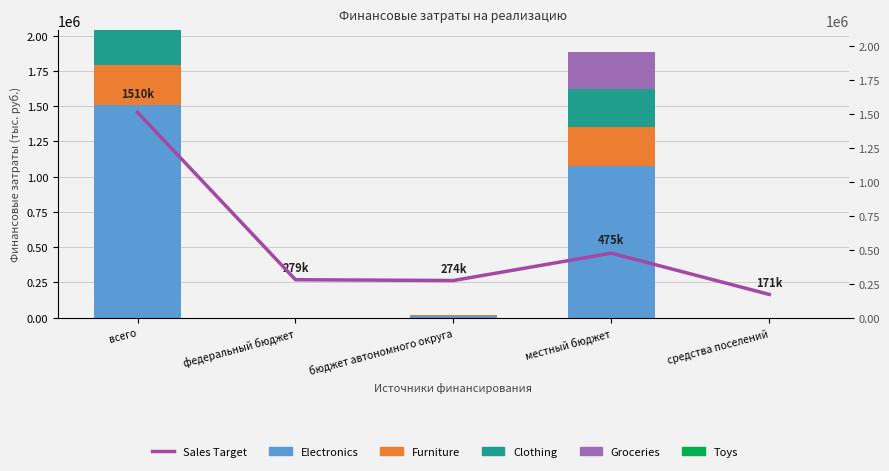

Which label corresponds to the largest value in the chart?

всего